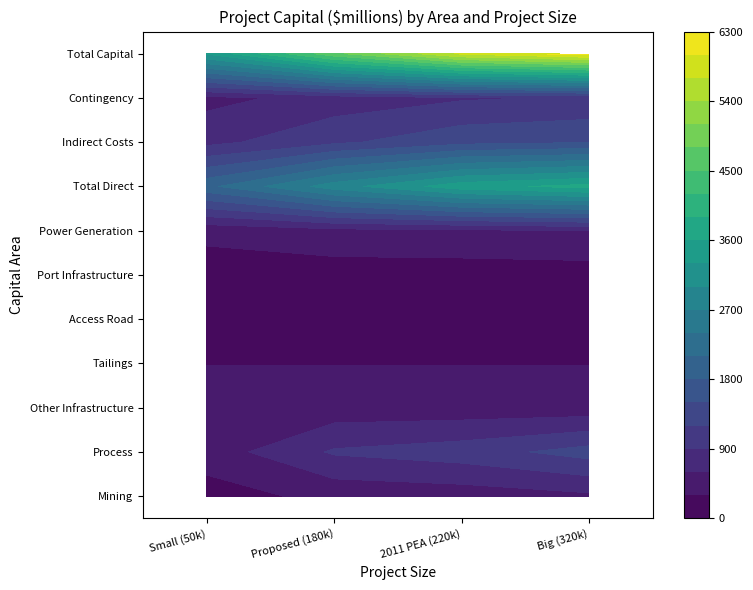

The value of Tailings at 1 is 499.5. True or false?

False